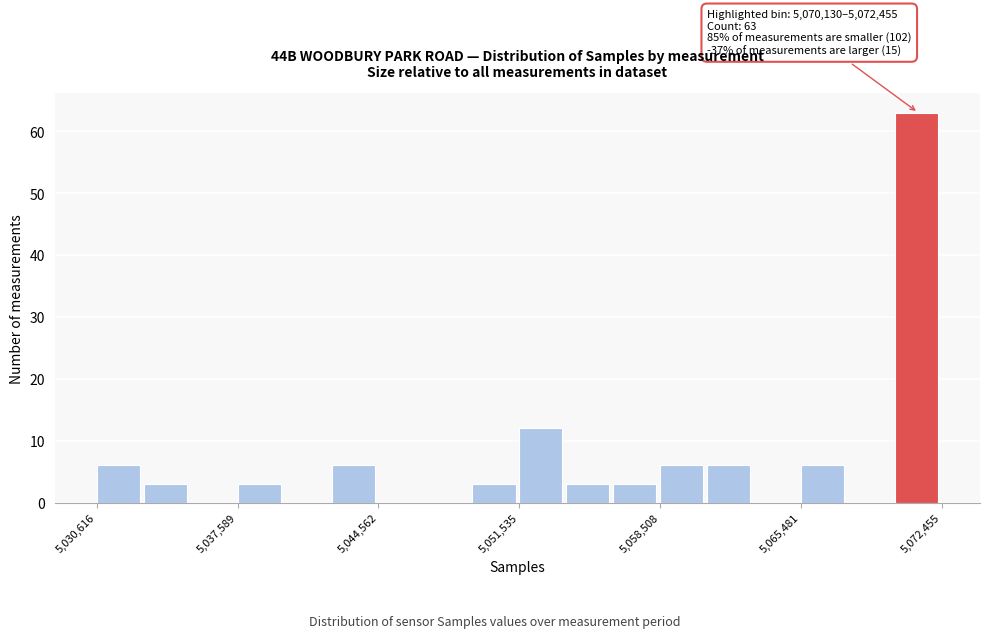

Read against the x-axis, roughly where is the centre of the tallest bar?

5071000